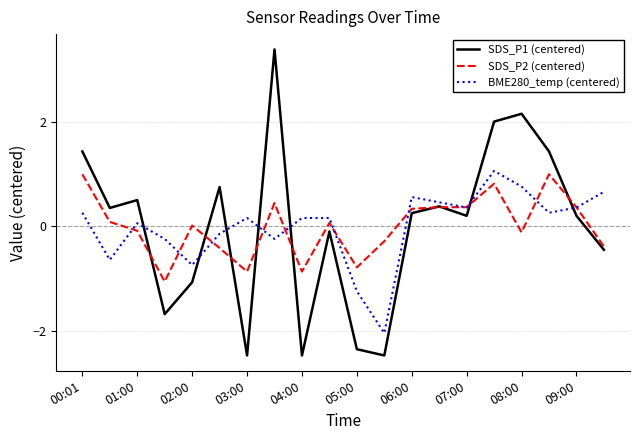

What is the greatest value displayed?

3.4